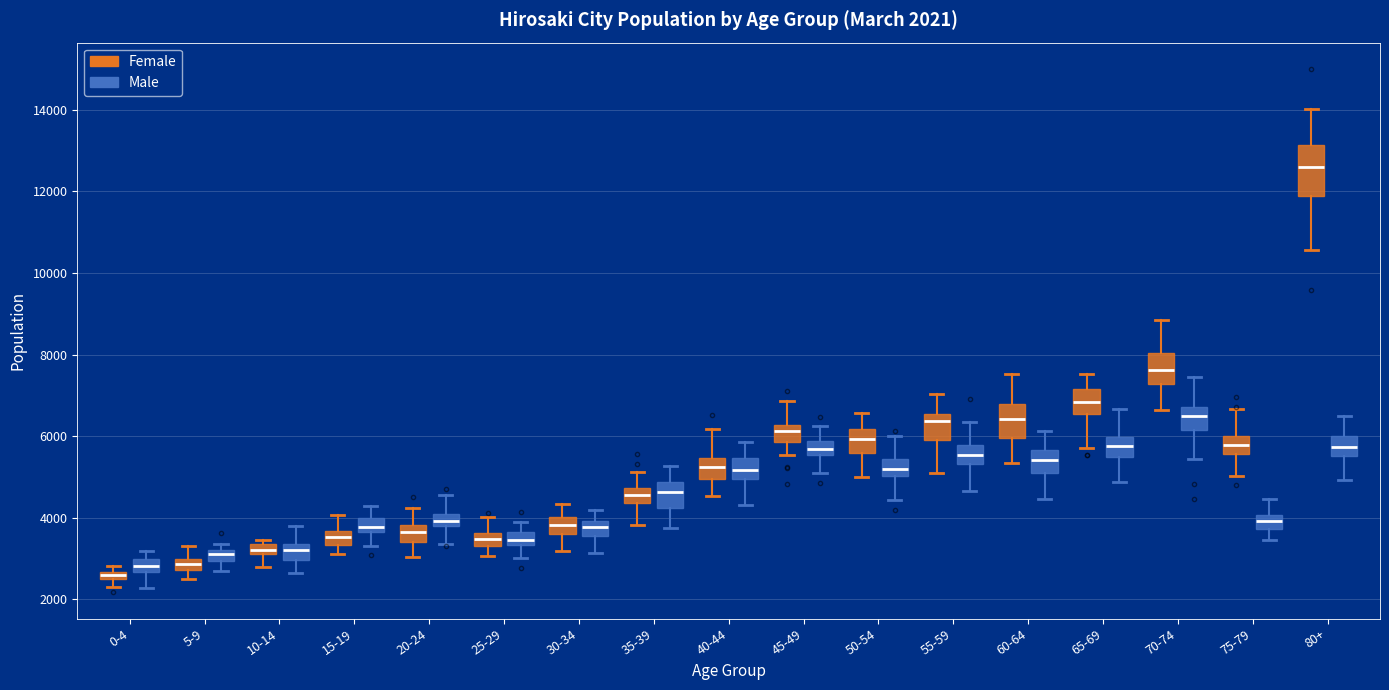

Which box has the lowest median line?

0-4 (Female)